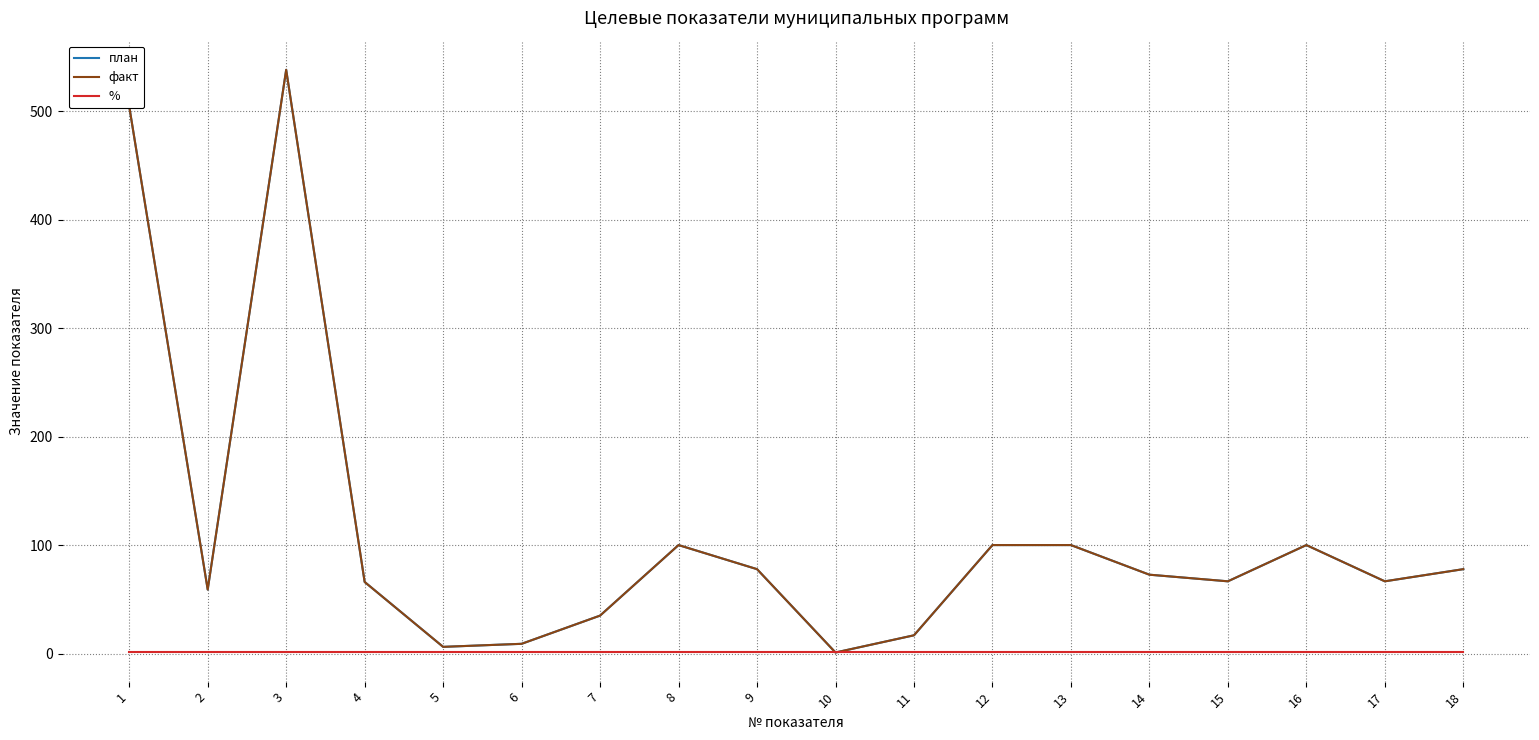

Does the chart have visible grid lines?

Yes